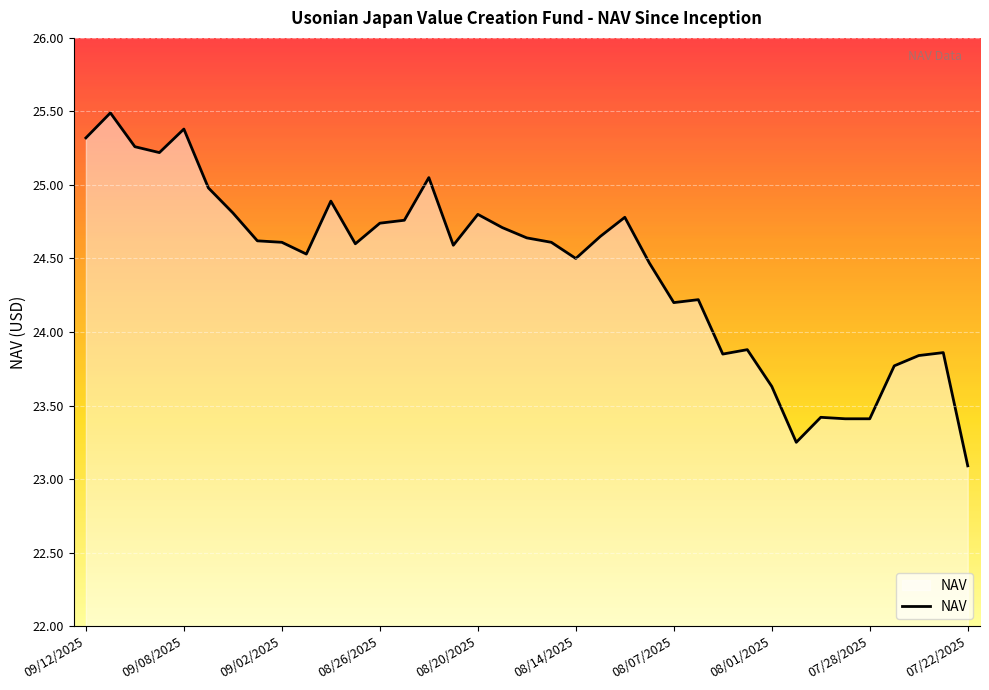

What is the smallest value displayed?

23.1